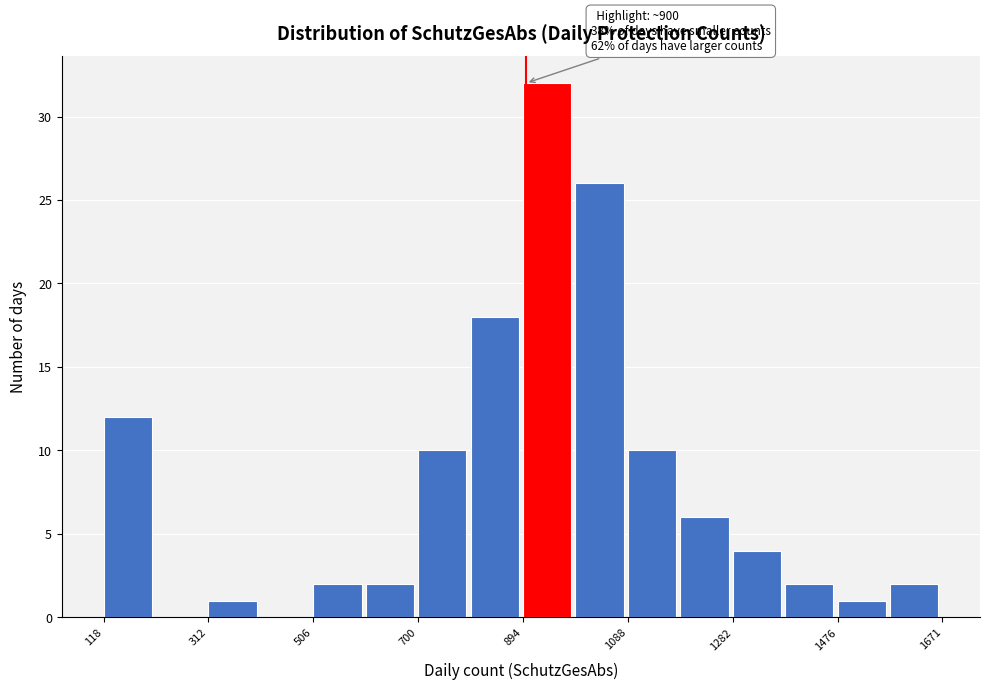

Over which range of the x-axis is the bar tallest?

900 to 1000